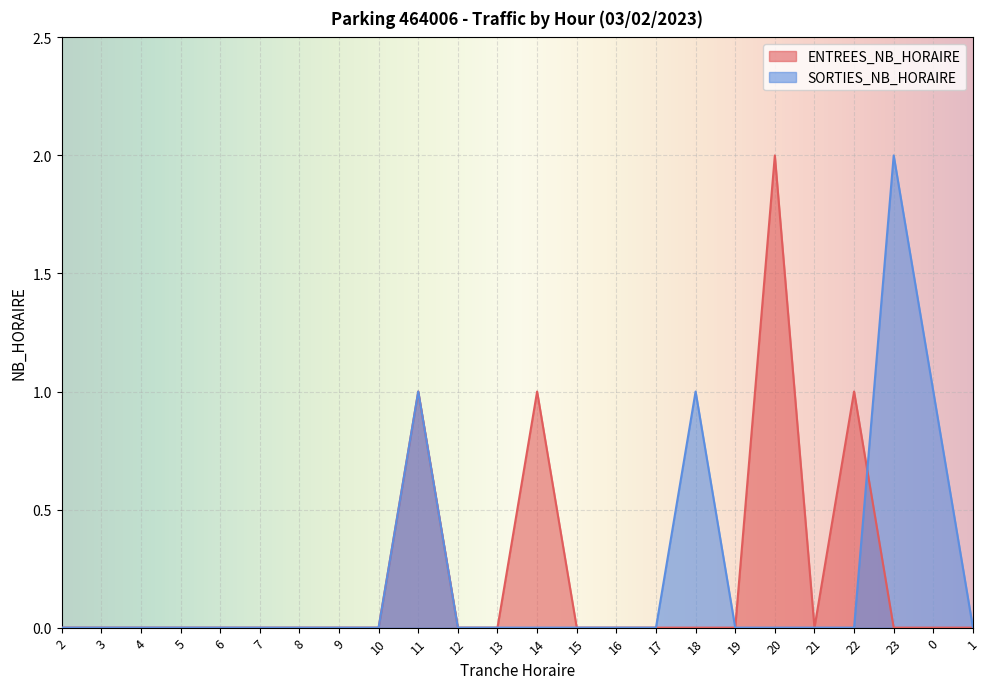

Is the value of ENTREES_NB_HORAIRE at 18 greater than the value of SORTIES_NB_HORAIRE at 16?

No